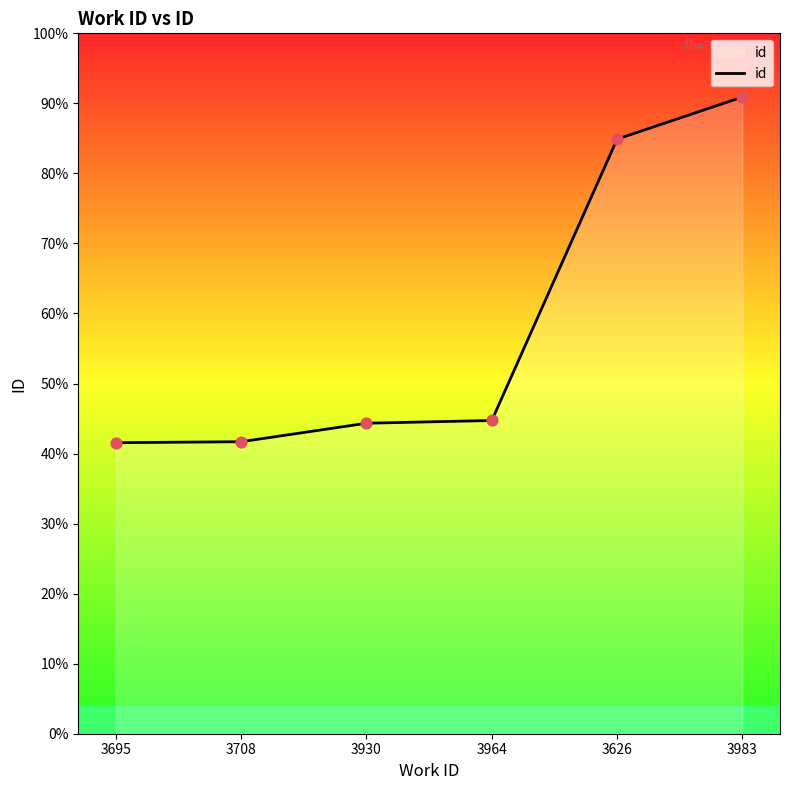

Between 3983 and 3695, which is larger?

3983